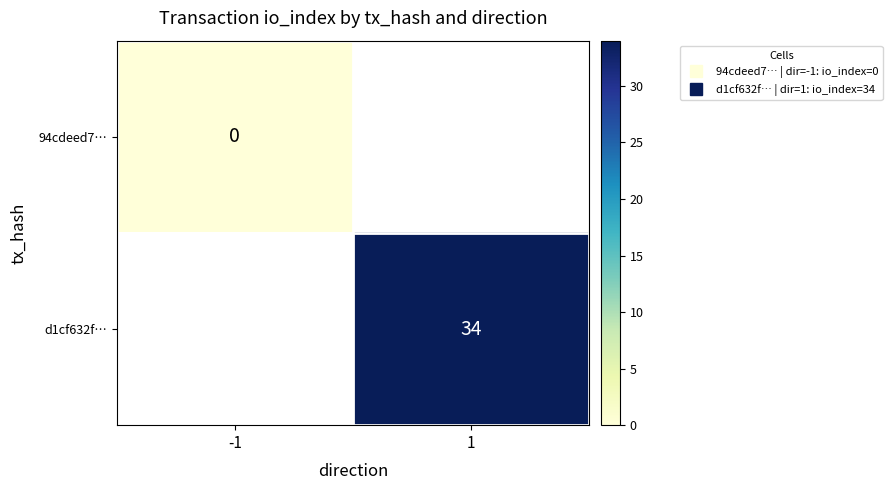

Which has a higher value, -1 or 1?

1